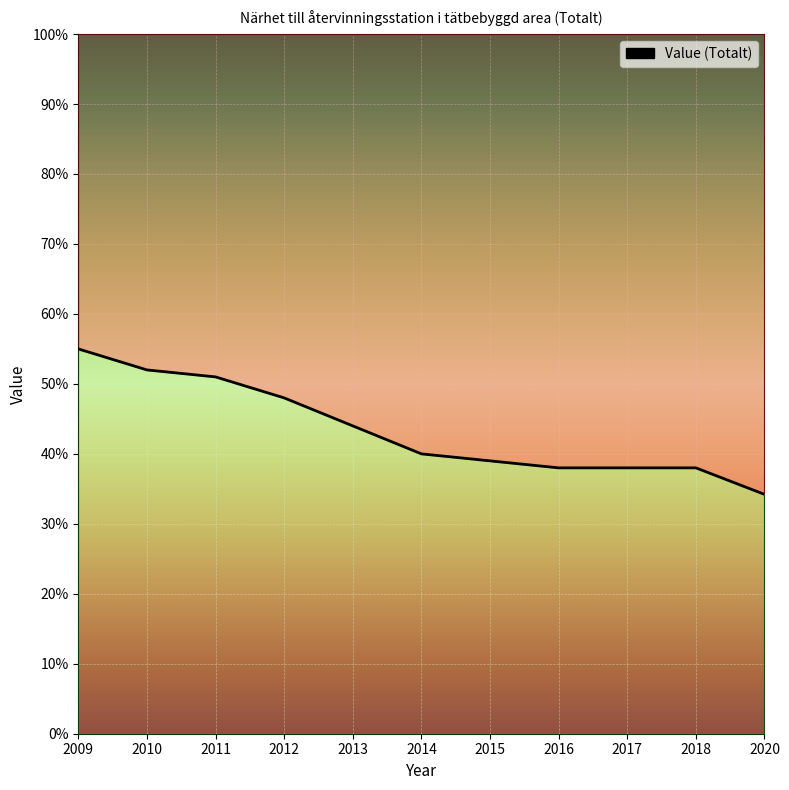

What is the greatest value displayed?

55.0